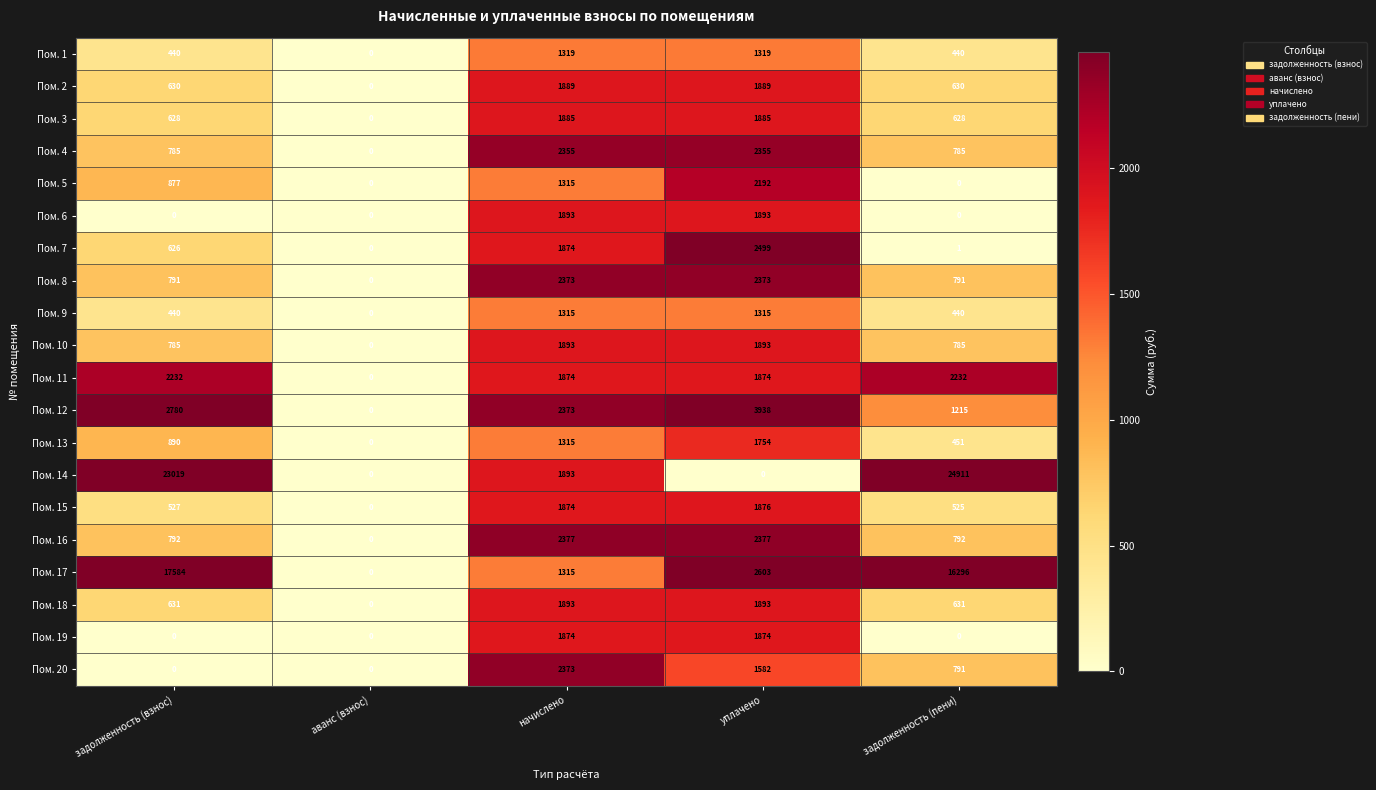

Where is Пом. 7 nearest to the value 1249?

задолженность (взнос)